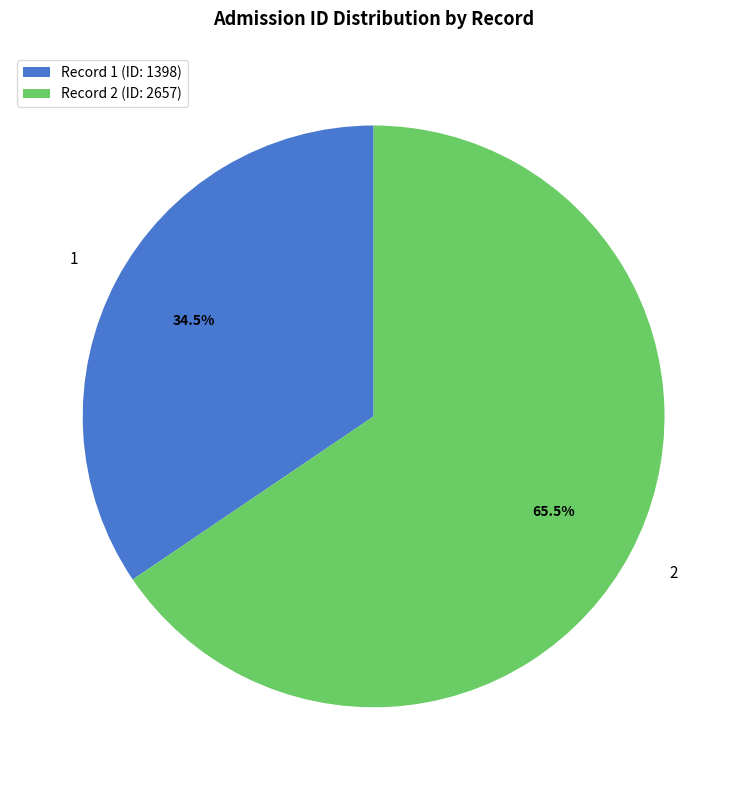

Which slice is the smallest?

Record 1 (ID: 1398)